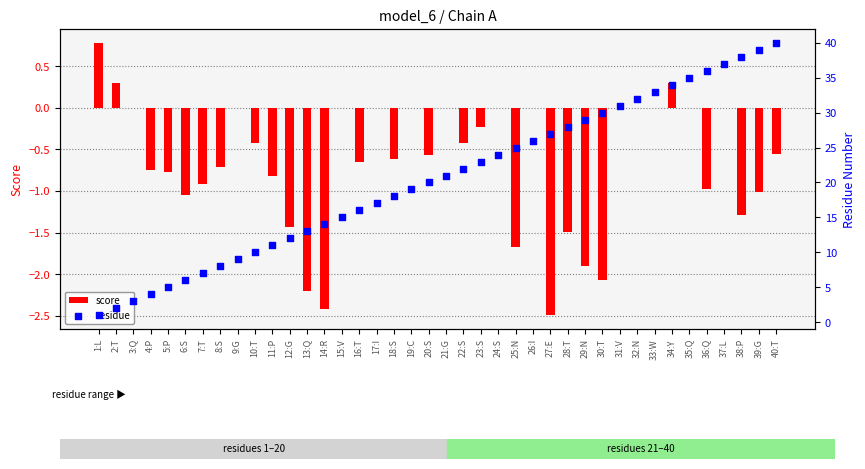

Which series has the widest spread of Y values?

residue